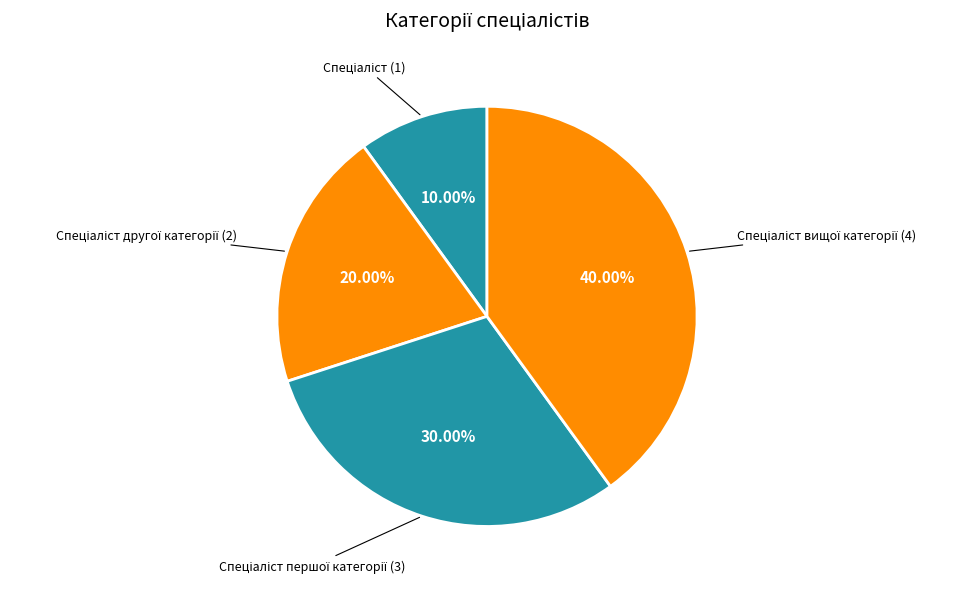

Does any single category account for the majority?

No